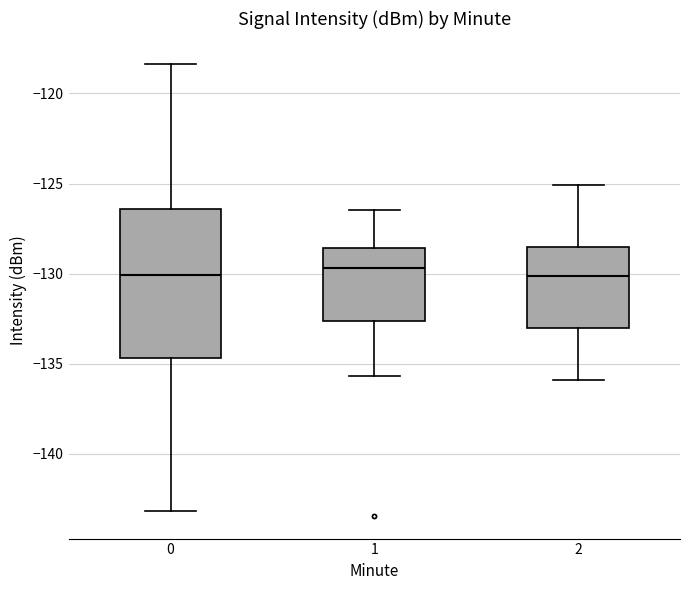

Where does the median line of the box at x = 0 sit on the y-axis? The values are not printed on the chart, so give them approximately, as read against the axis.

-130.0